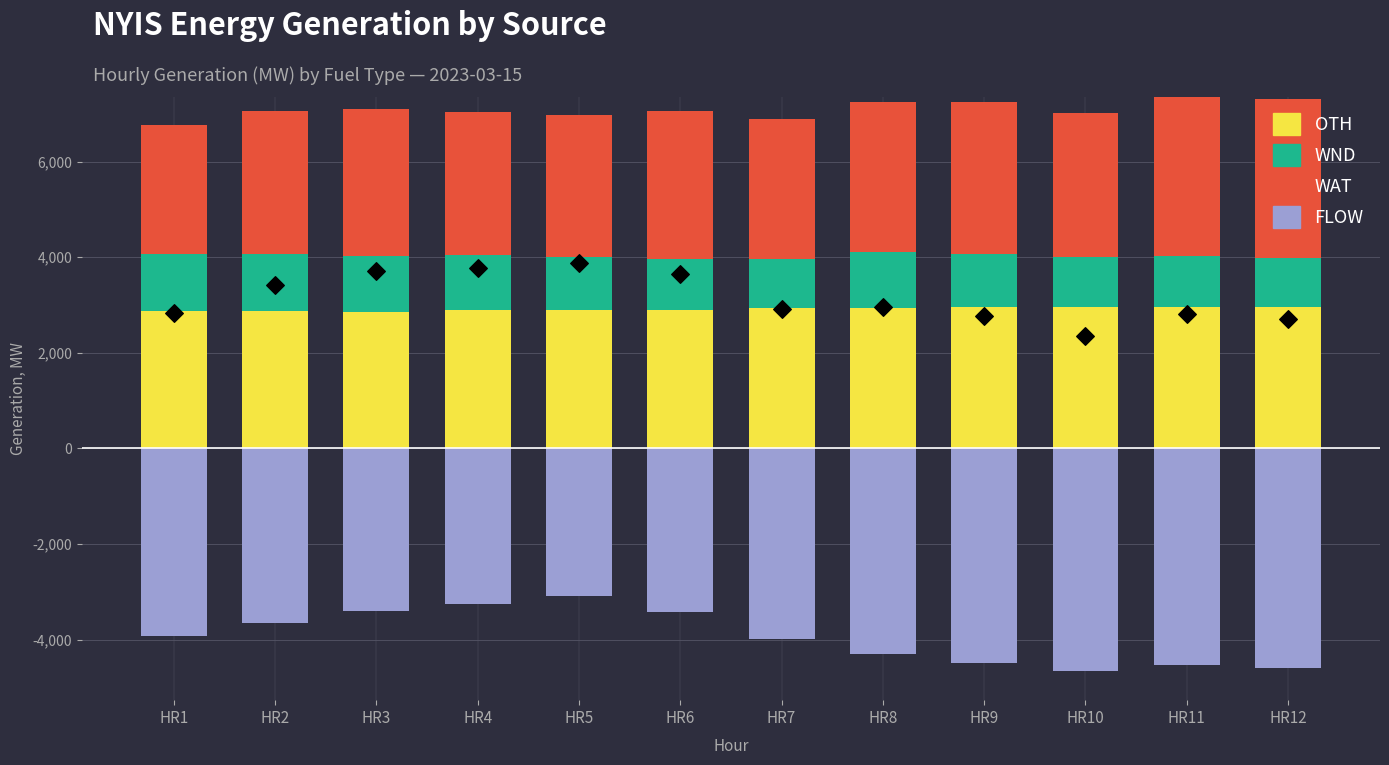

Which series reaches the maximum Y coordinate?

WAT